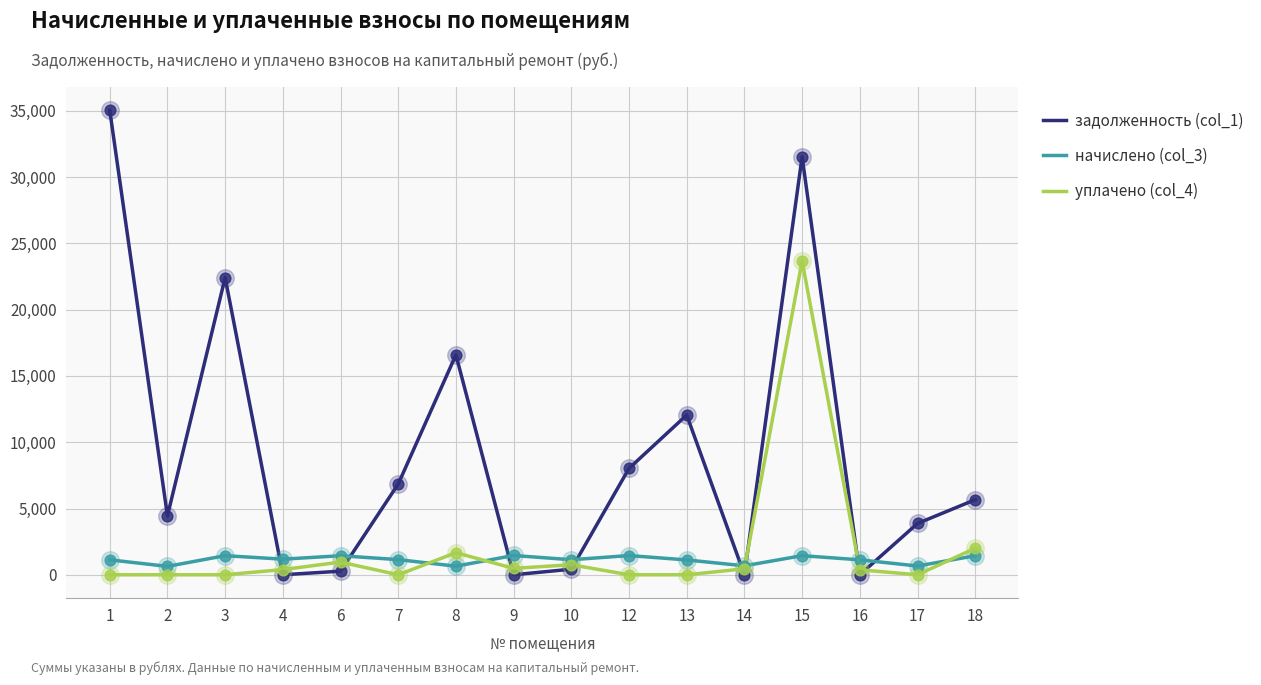

Which series has the largest range (max minus min)?

задолженность (col_1)